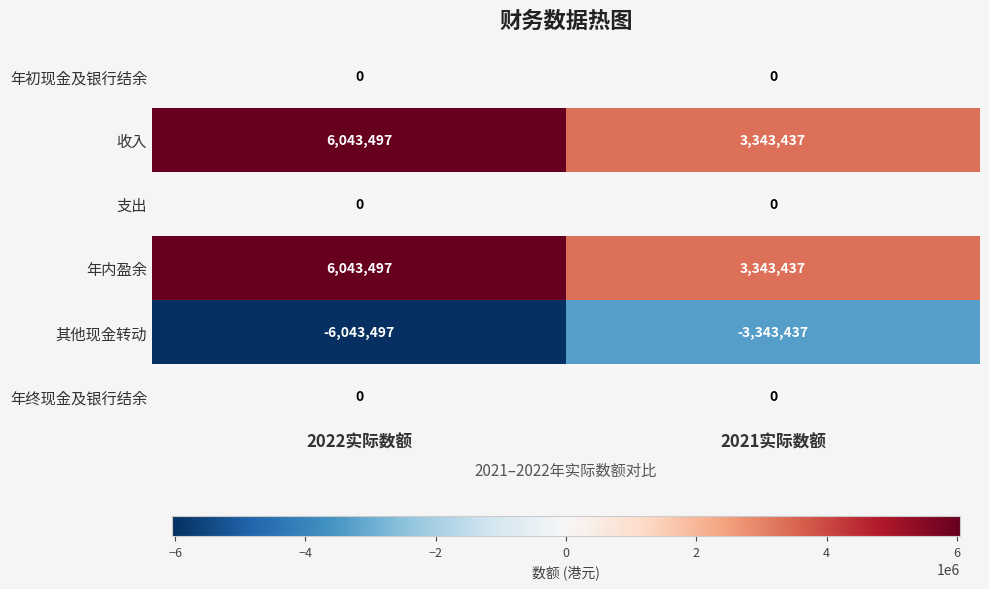

At which category is the sum across all series the highest?

2022实际数额